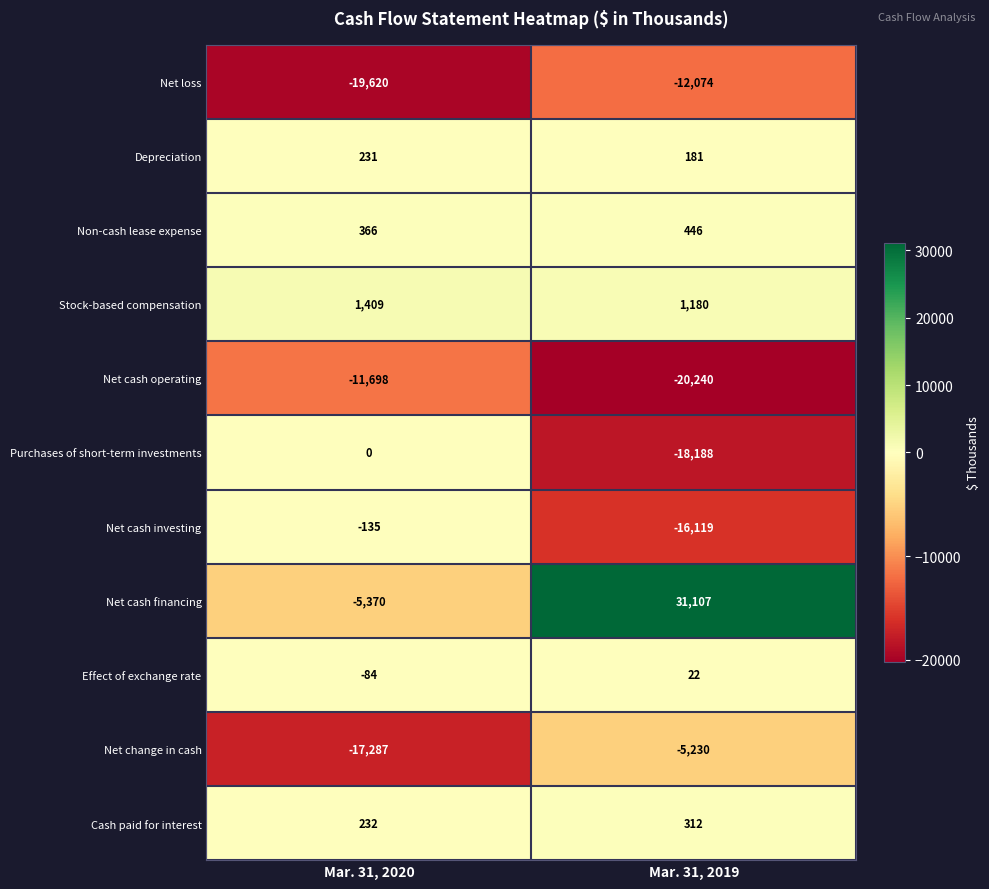

Is it true that Net cash investing equals -135 at Mar. 31, 2020?

True